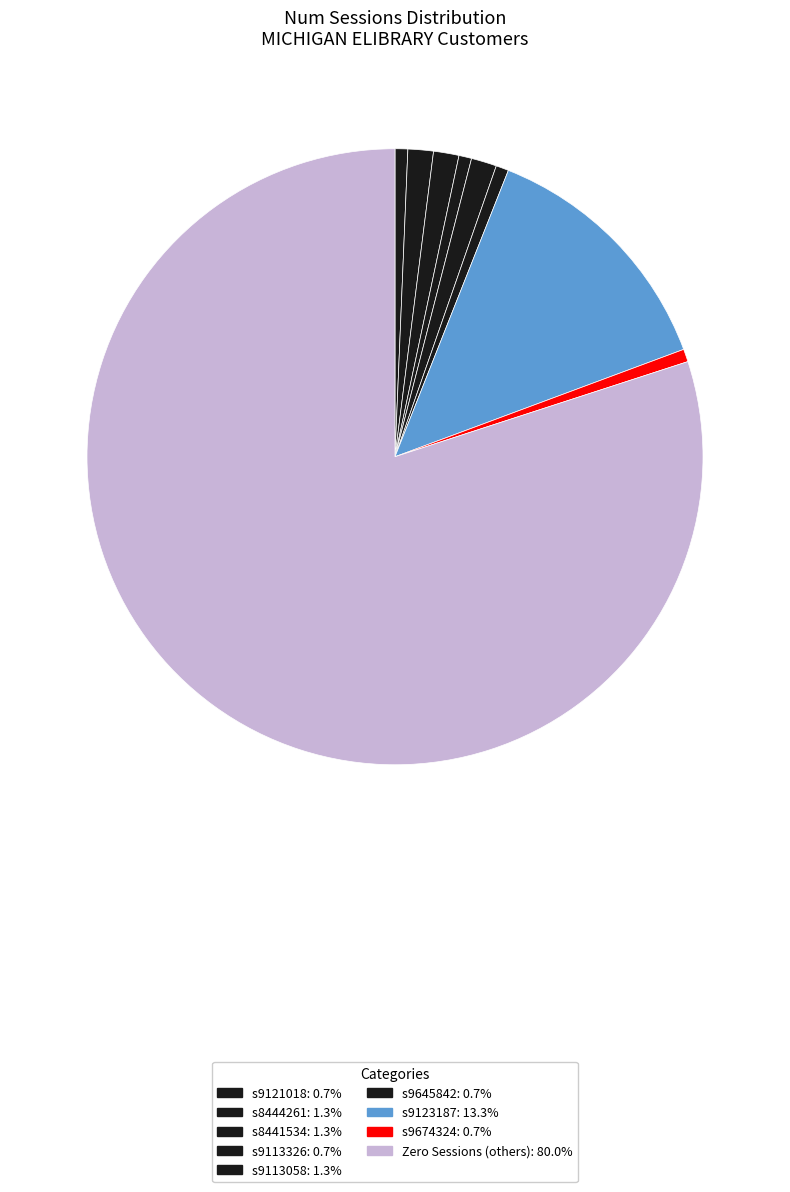

Which category has the smallest portion of the pie?

s9113326